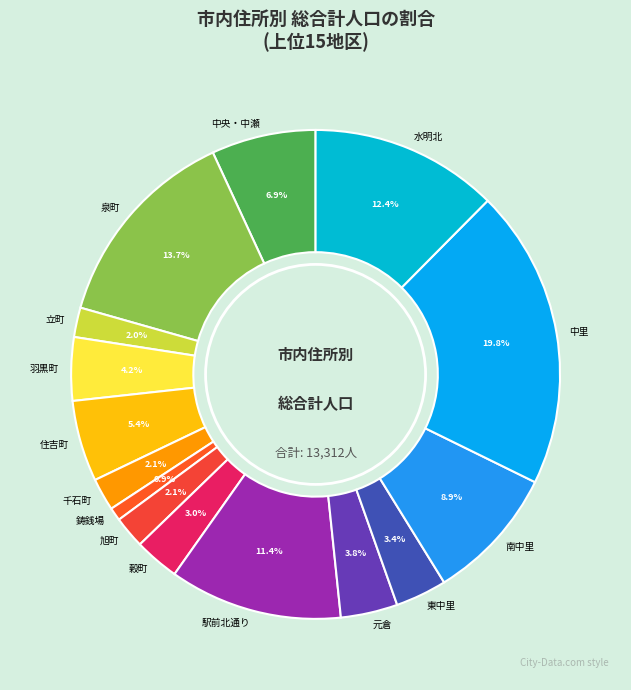

Is 駅前北通り the majority of the pie?

No